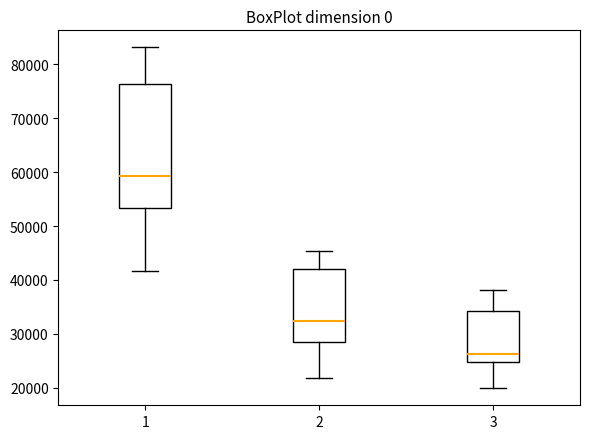

Where does the median line of the box at x = 1 sit on the y-axis? The values are not printed on the chart, so give them approximately, as read against the axis.

59000